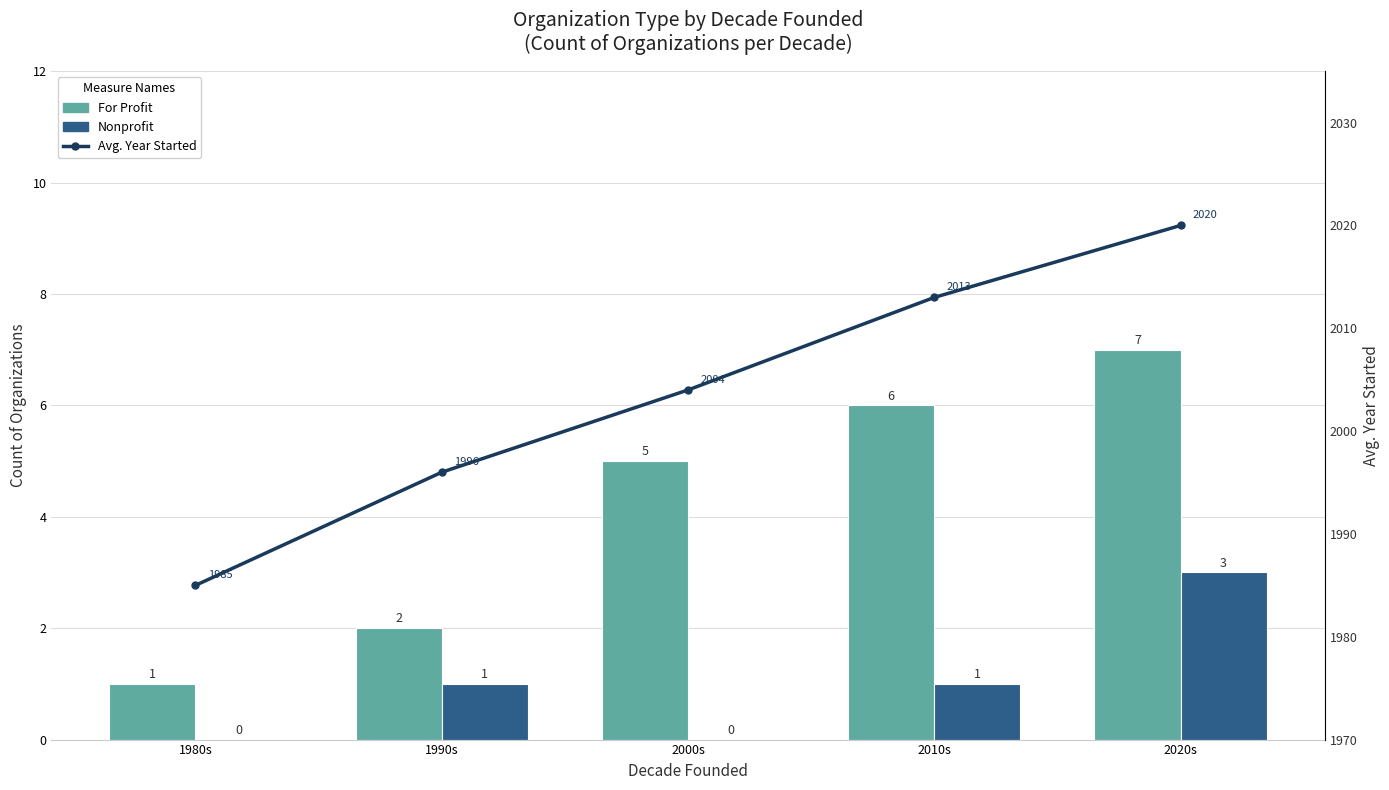

What is the difference between the maximum and minimum values in the Nonprofit series?

3